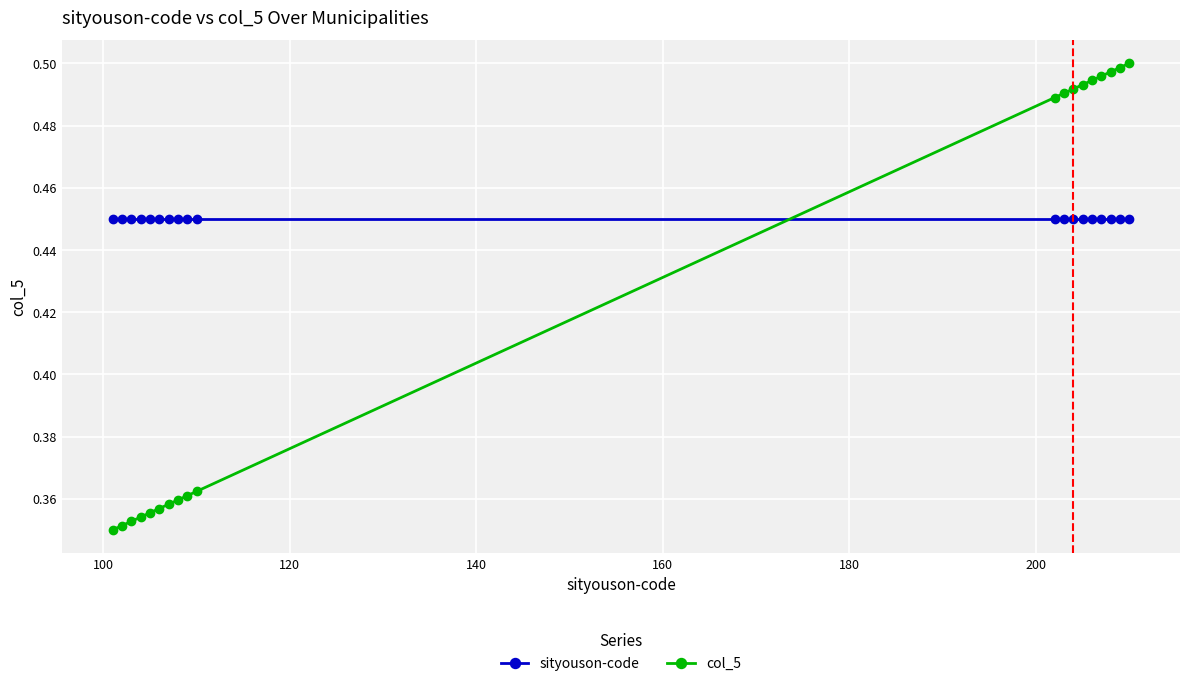

How many times do col_5 and sityouson-code cross each other?

1